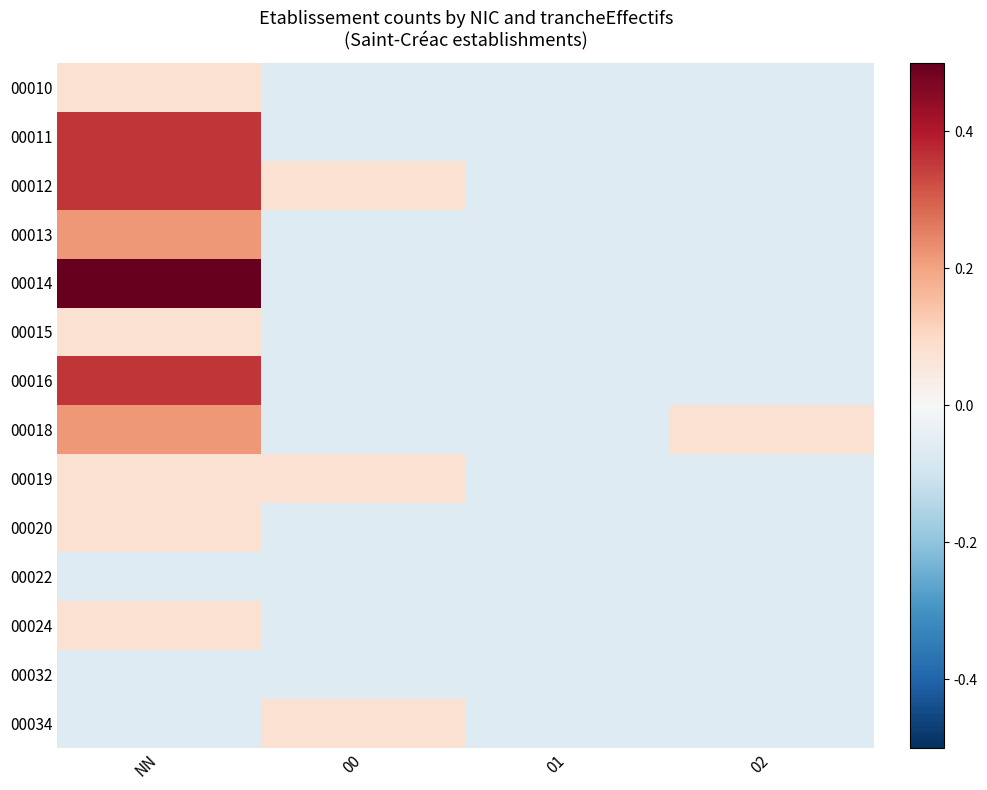

At how many categories does at least one series exceed 0?

3